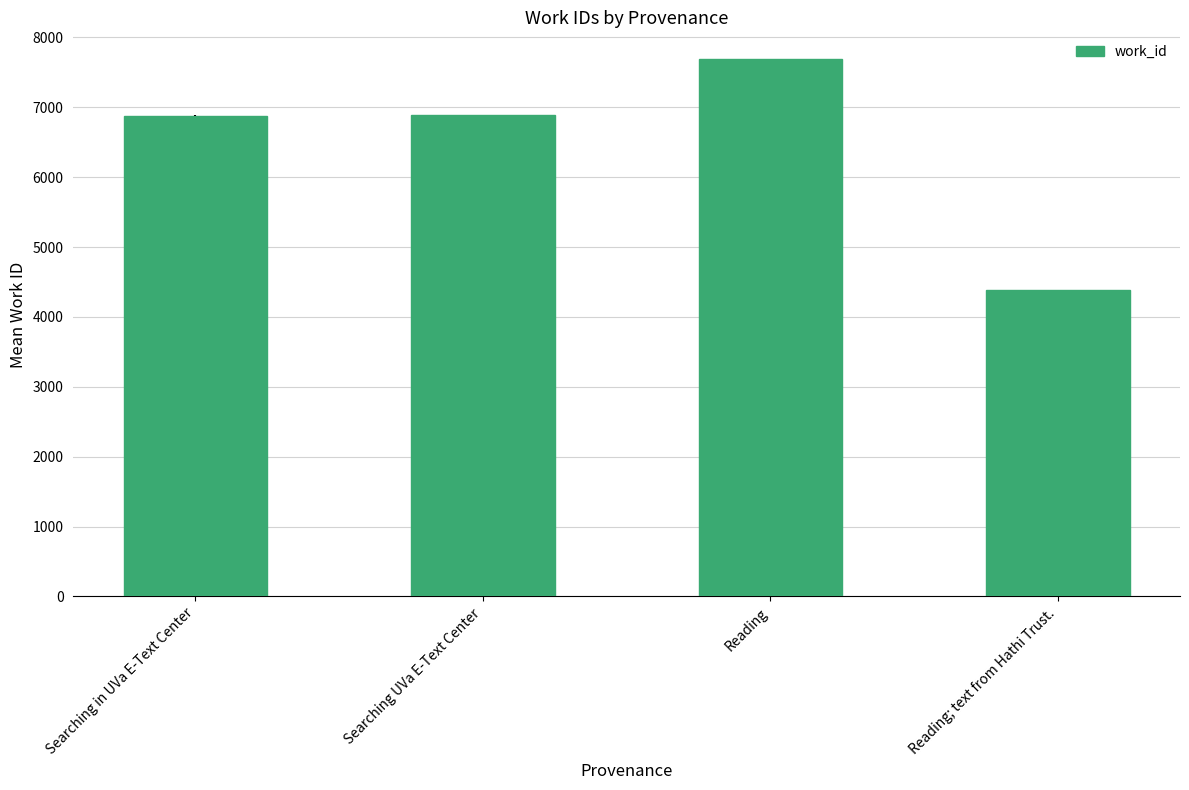

What is the value of the 3rd bar from the left?

7688.0